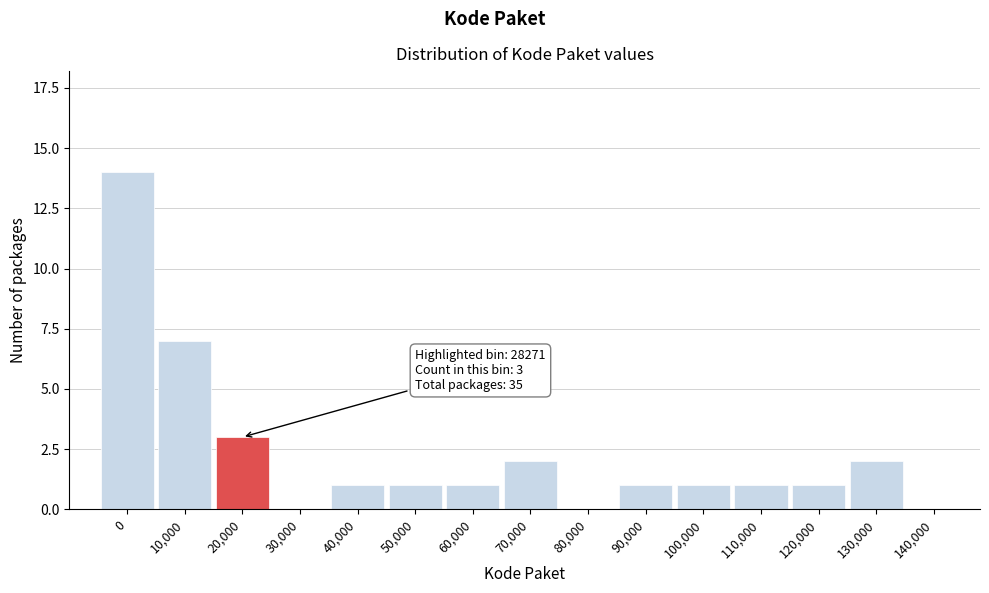

Reading left to right, list all the values displayed in this chart.

0=14	10,000=7	20,000=3	30,000=0	40,000=1	50,000=1	60,000=1	70,000=2	80,000=0	90,000=1	100,000=1	110,000=1	120,000=1	130,000=2	140,000=0